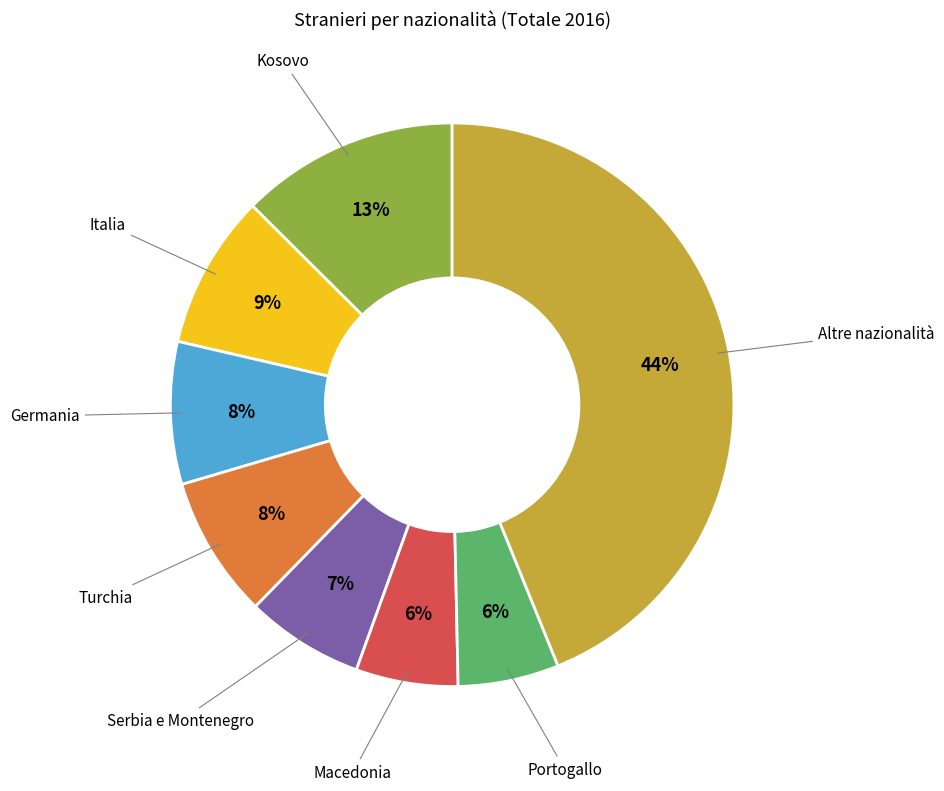

To the nearest percent, what is the difference between the Italia and Altre nazionalità slice percentages?

35%